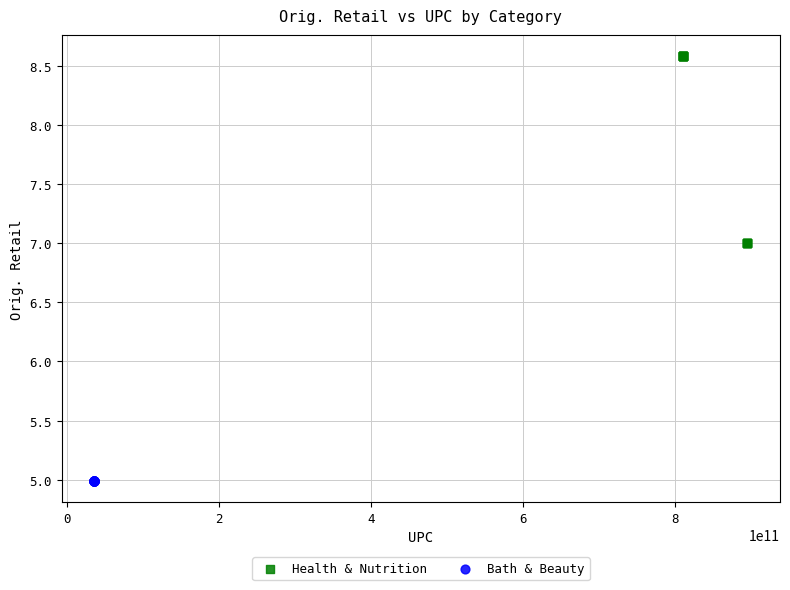

Which series reaches the minimum Y coordinate?

Bath & Beauty